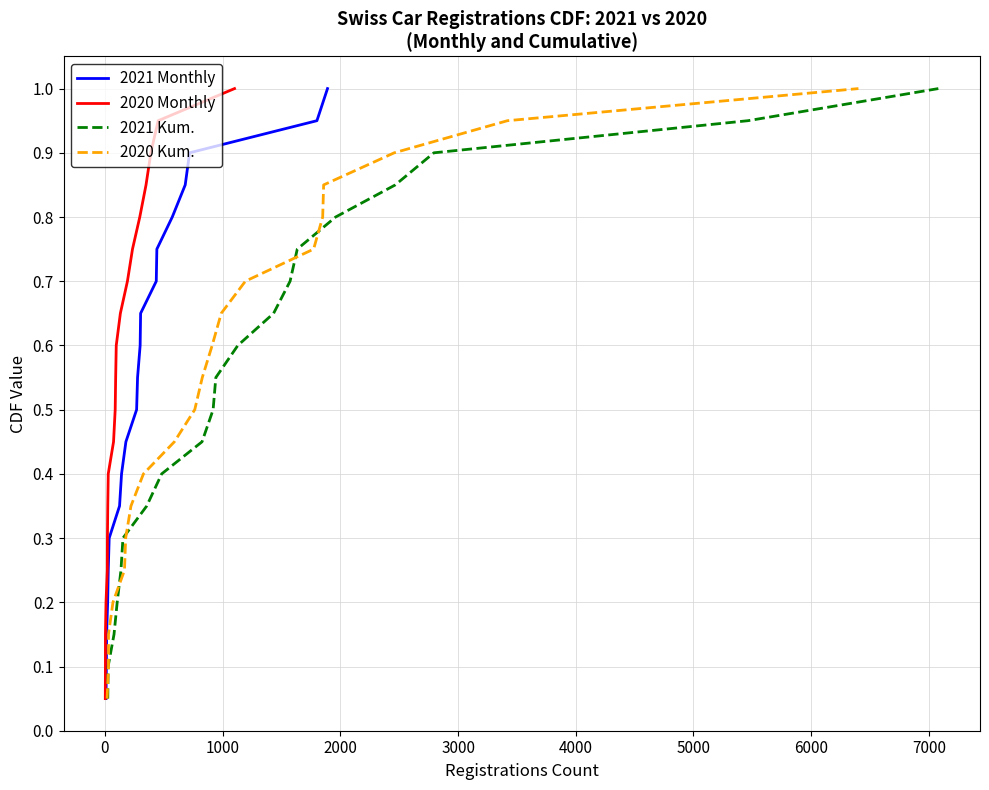

What is the maximum value for 2021 Monthly?

1.0